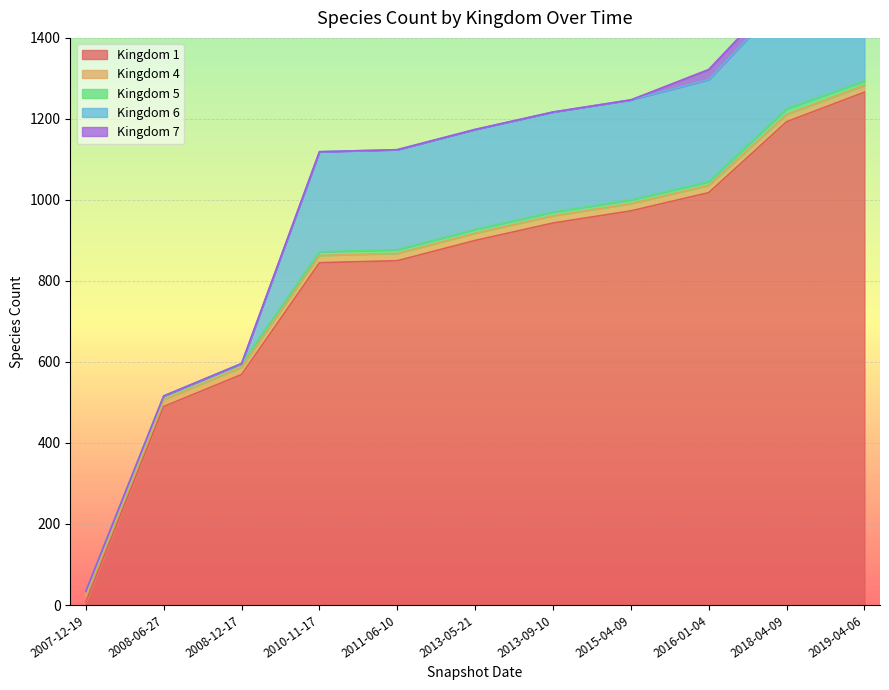

True or false: 5 has more than 1 points higher than both neighbors.

False